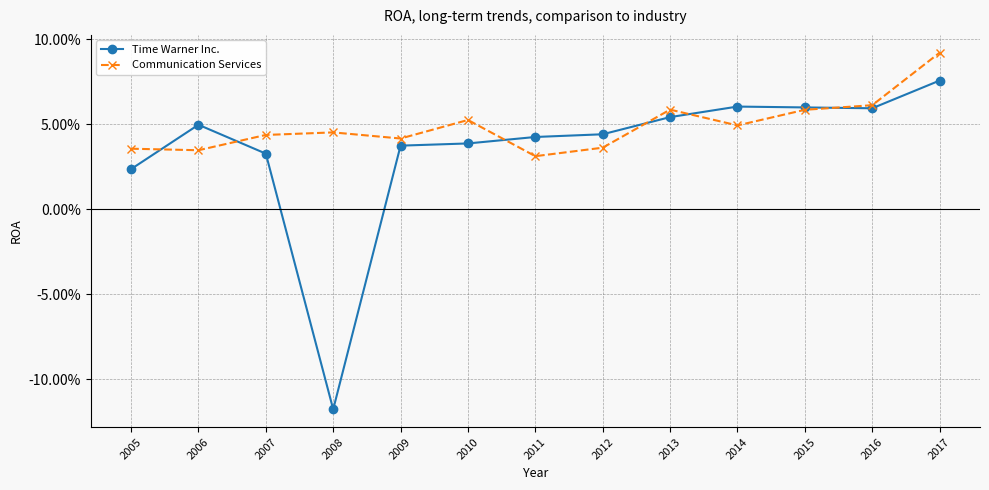

At 2014, list the series in order from largest to smallest.

Time Warner Inc., Communication Services